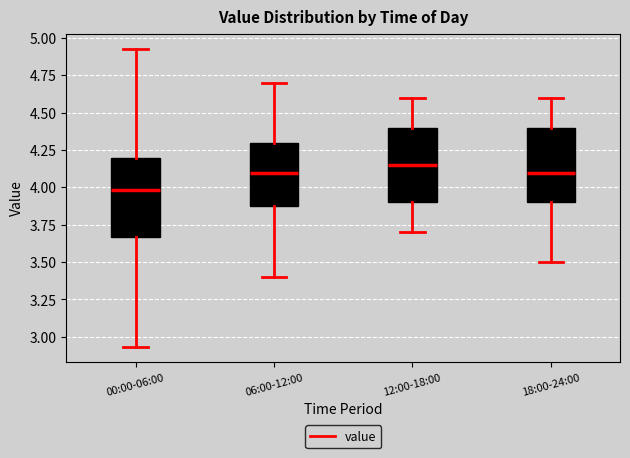

Reading left to right, read every box against the y-axis: the position of its median line, the range the box covers, and the ends of its whiskers. The values are not printed on the chart, so give them approximately, as read against the axis.

00:00-06:00: median 4.00, box 3.65 to 4.20, whiskers 2.95 to 4.95
06:00-12:00: median 4.10, box 3.90 to 4.30, whiskers 3.40 to 4.70
12:00-18:00: median 4.15, box 3.90 to 4.40, whiskers 3.70 to 4.60
18:00-24:00: median 4.10, box 3.90 to 4.40, whiskers 3.50 to 4.60